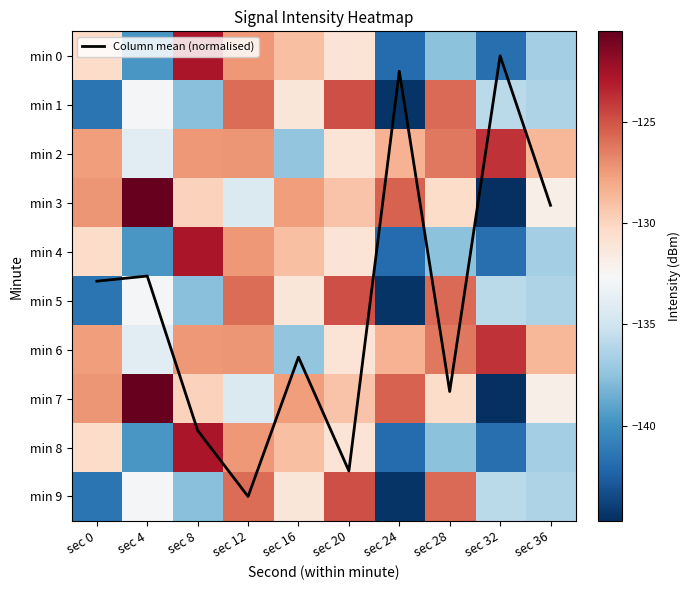

At sec 20, list the series in order from largest to smallest.

Column mean (normalised), min 1, min 5, min 9, min 3, min 7, min 0, min 4, min 8, min 2, min 6